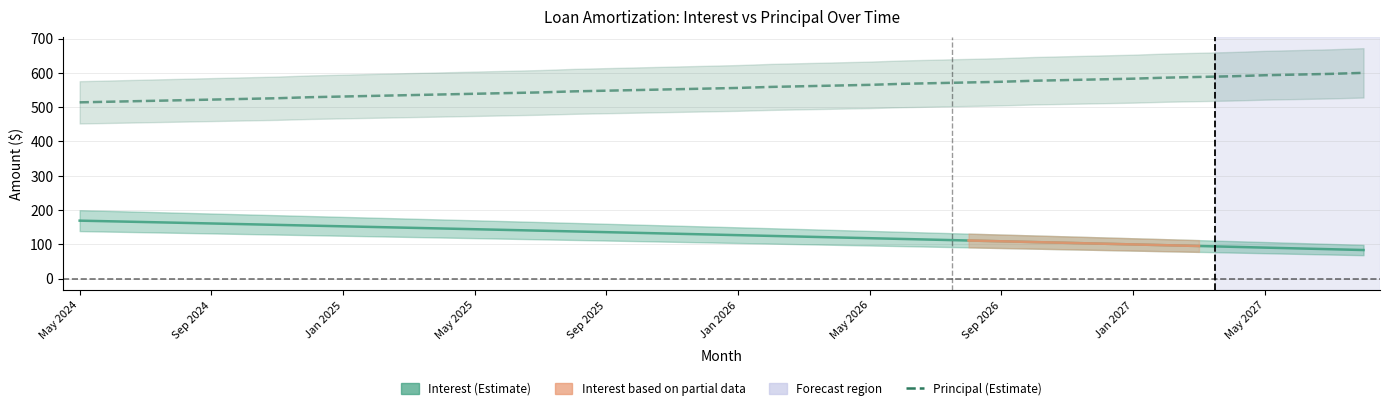

Reading right to left, list all the values displayed in this chart.

Interest (Estimate): 83.5	85.9	88.2	90.6	92.9	95.2	97.6	99.9	102.2	104.5	106.8	109.0	111.3	113.5	115.8	118.0	120.3	122.5	124.7	126.9	129.1	131.3	133.4	135.6	137.8	139.9	142.1	144.2	146.3	148.4	150.6	152.7	154.8	156.8	158.9	161.0	163.0	165.1	167.1	169.2
Principal (Estimate): 600.0	597.0	595.0	593.0	590.0	588.0	586.0	583.0	581.0	579.0	577.0	574.0	572.0	570.0	568.0	565.0	563.0	561.0	559.0	556.0	554.0	552.0	550.0	548.0	546.0	543.0	541.0	539.0	537.0	535.0	533.0	531.0	529.0	526.0	524.0	522.0	520.0	518.0	516.0	514.0